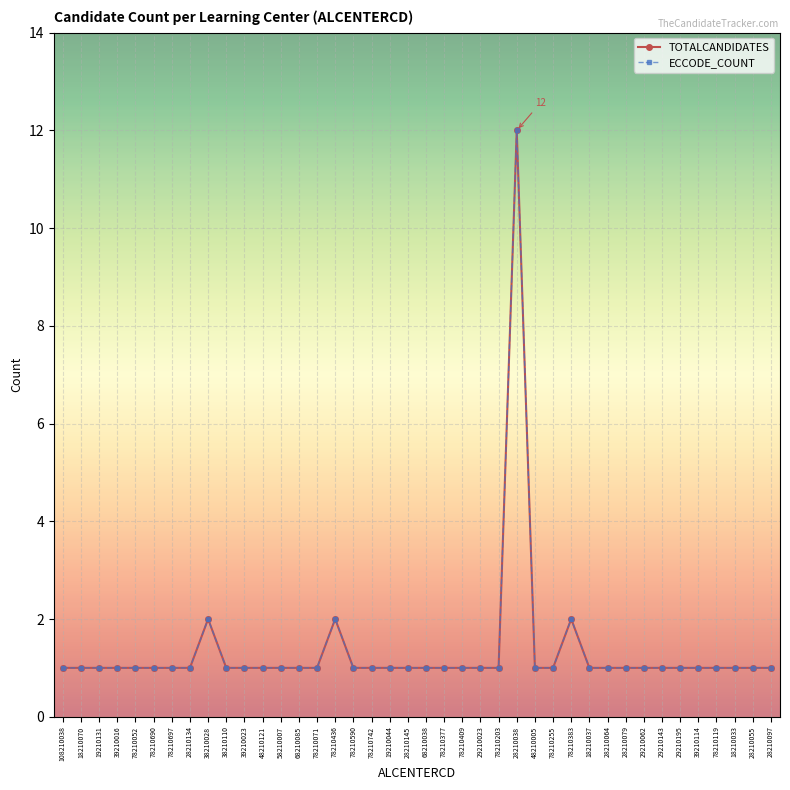

At which category does the chart reach its peak across all series?

28210038